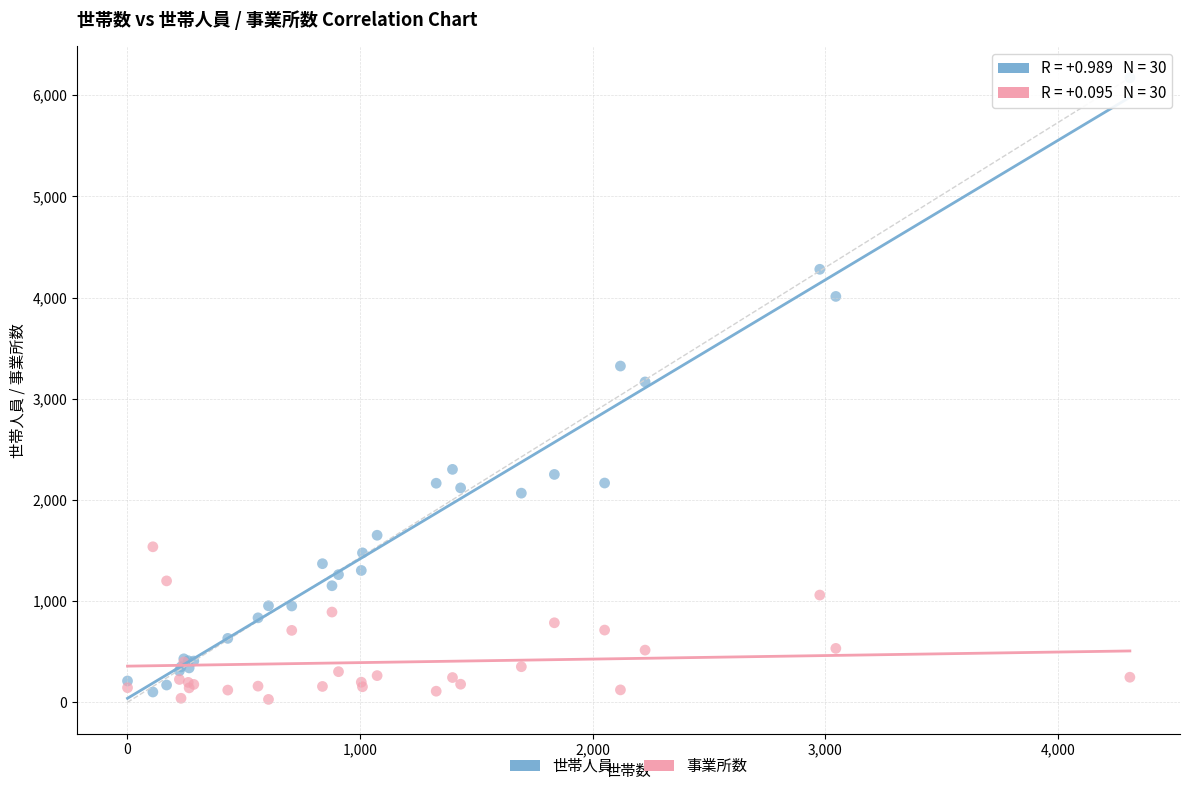

Which series has the widest spread of Y values?

世帯人員